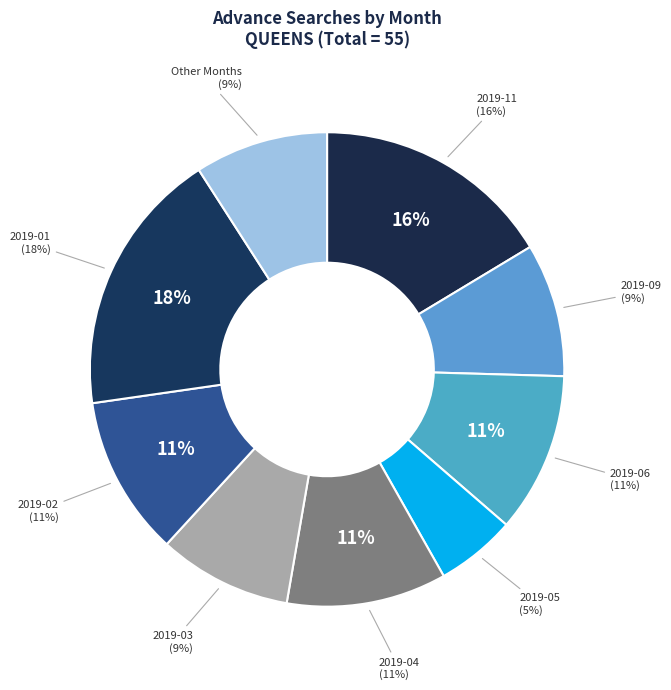

Is there any slice that represents more than half of the pie?

No